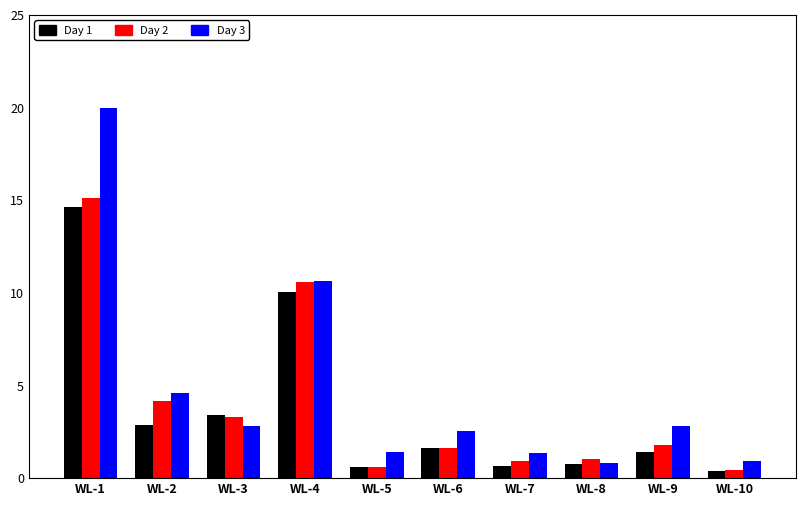

What is the maximum value shown in the chart?

20.0